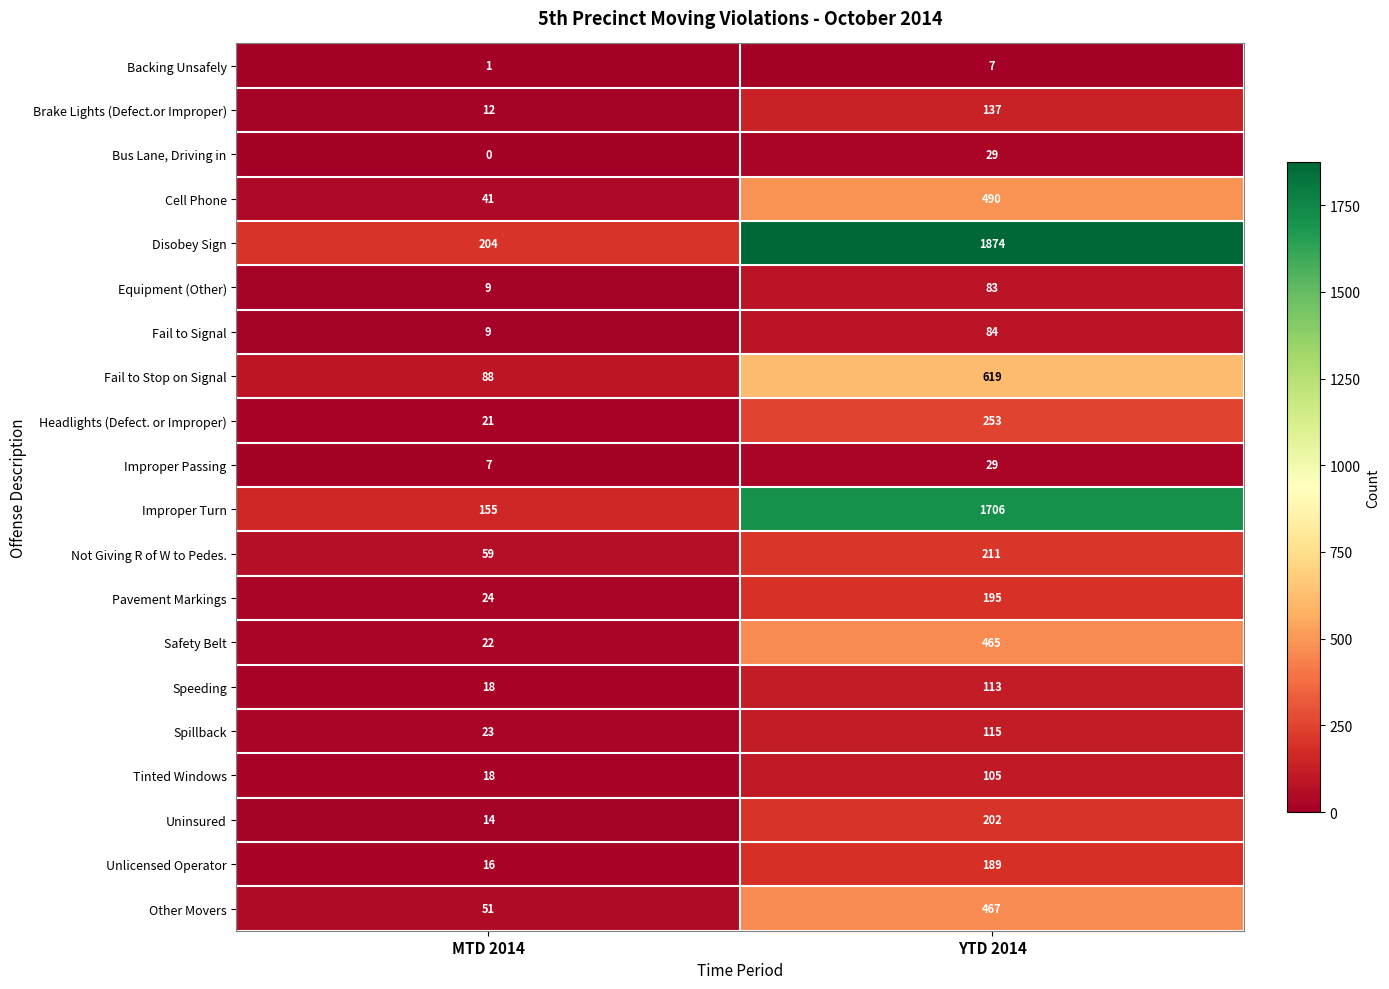

What is the spread (max minus min) of values at MTD 2014?

204